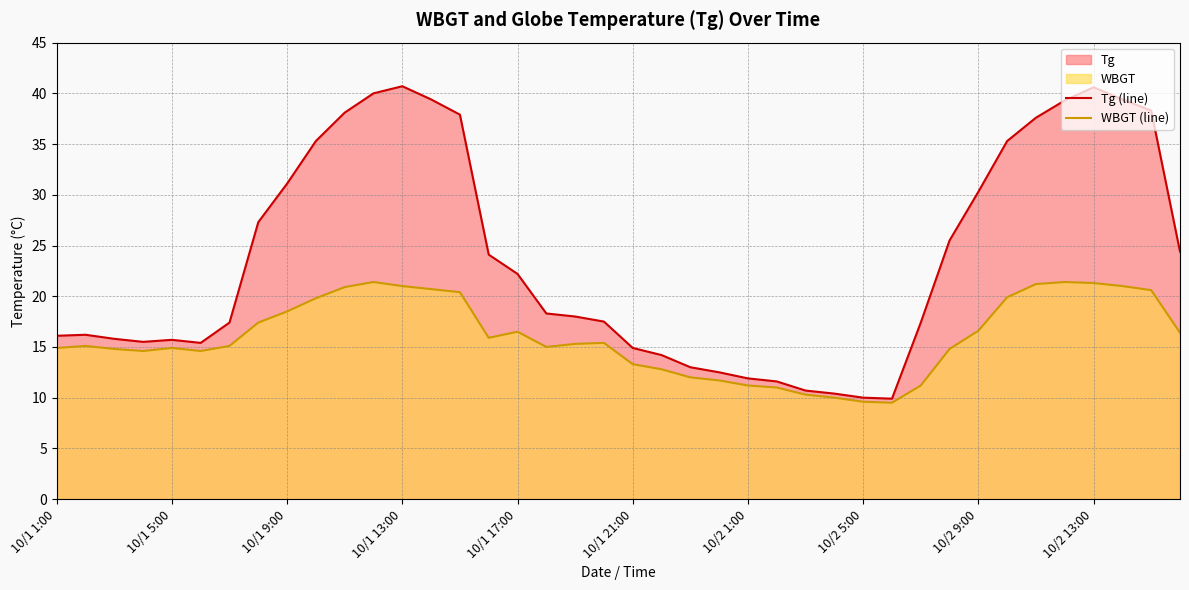

Which series has the largest range (max minus min)?

Tg (line)